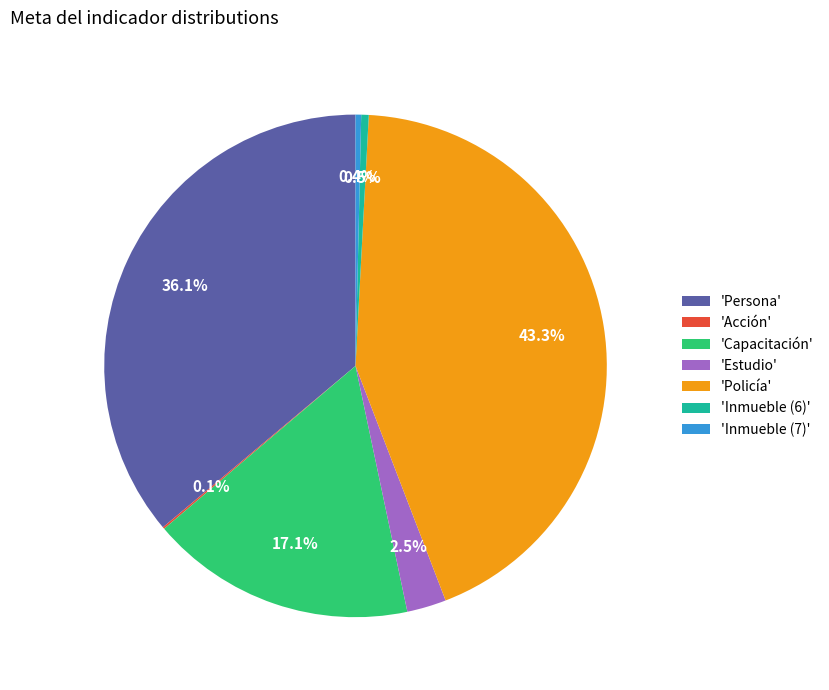

Which category has the biggest portion of the pie?

'Policía'